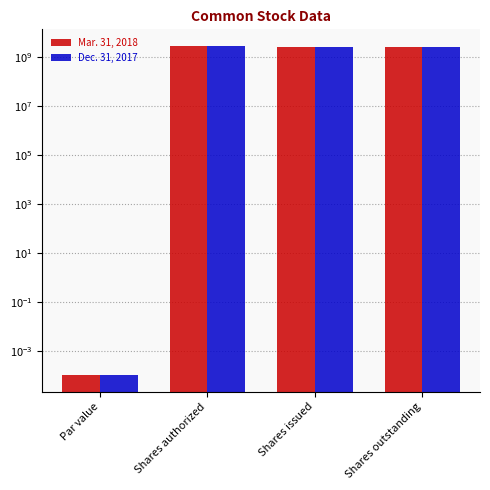

How many categories are shown in the chart?

4